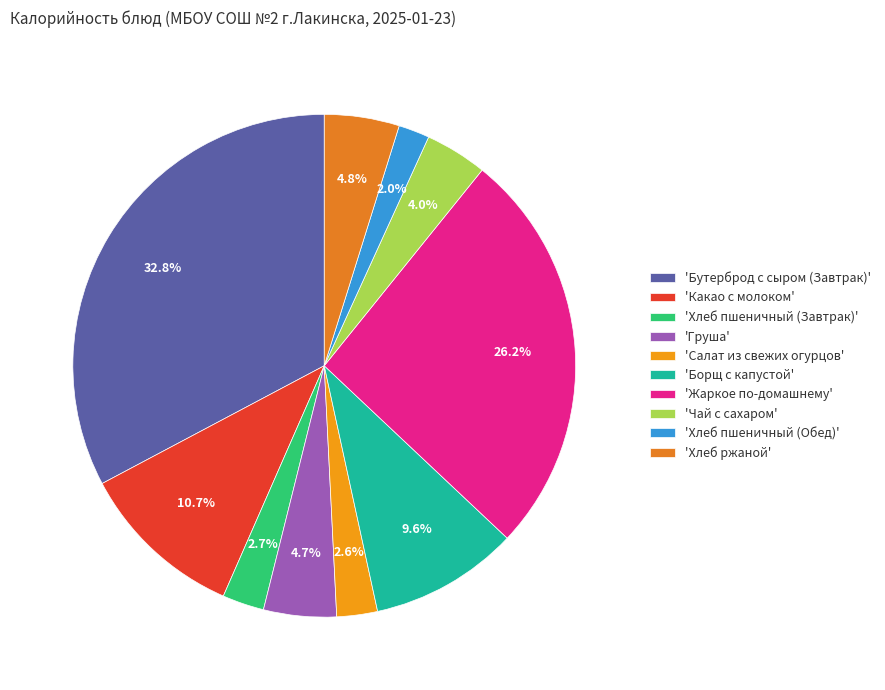

To the nearest percent, what is the average slice percentage?

10%